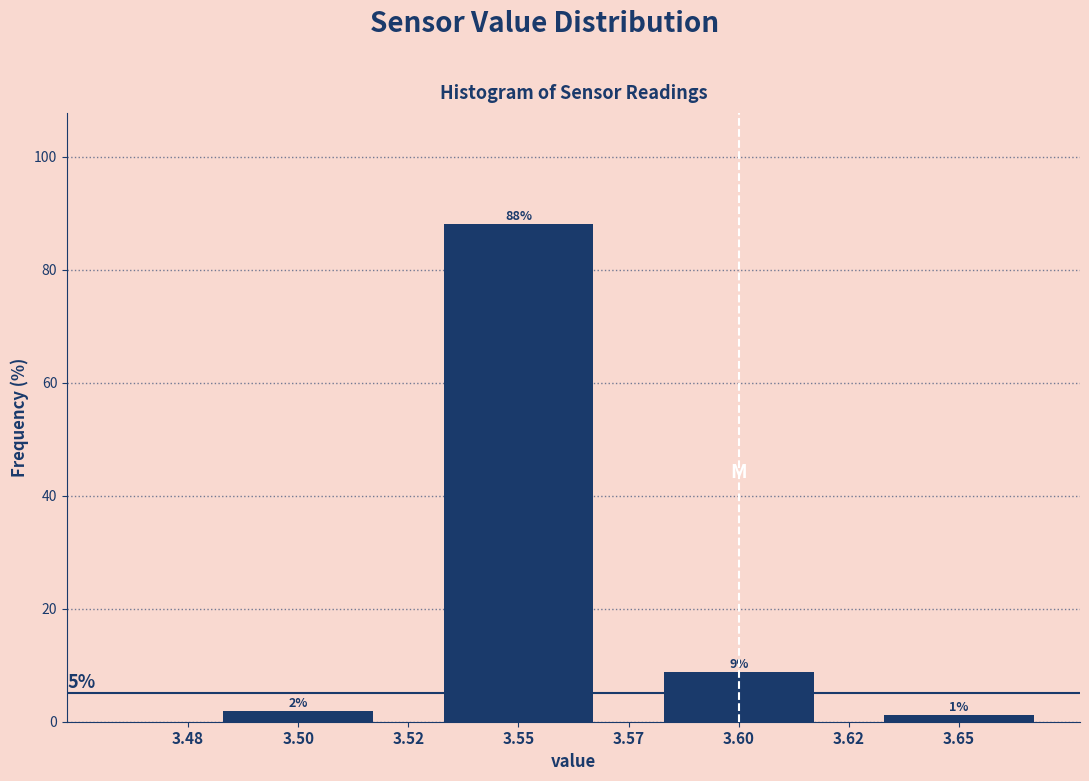

Are the bars horizontal?

No